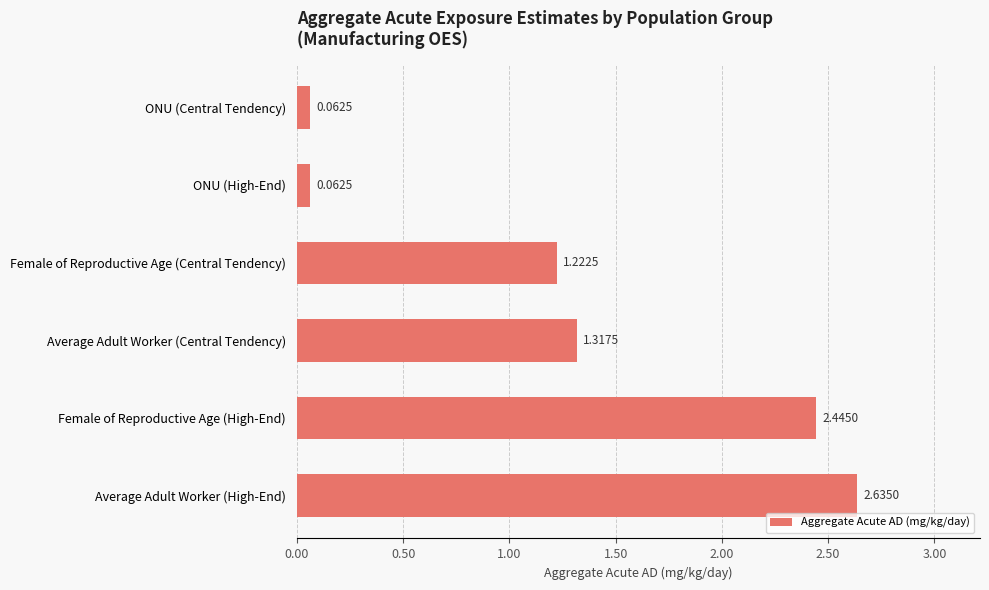

Where is the data nearest to the value 1?

Female of Reproductive Age (Central Tendency)